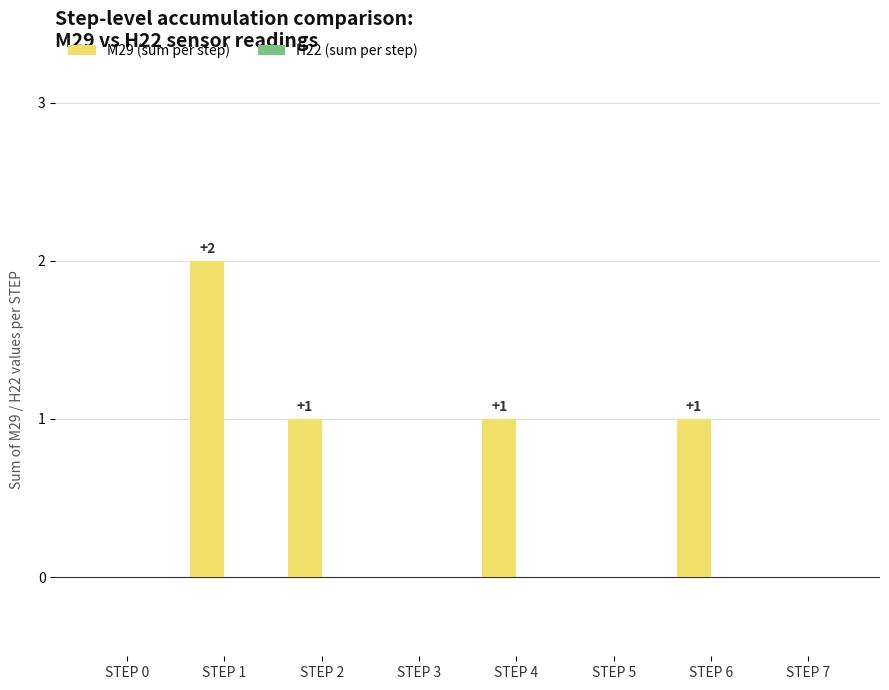

What is the change in value from STEP 0 to STEP 6?

+1